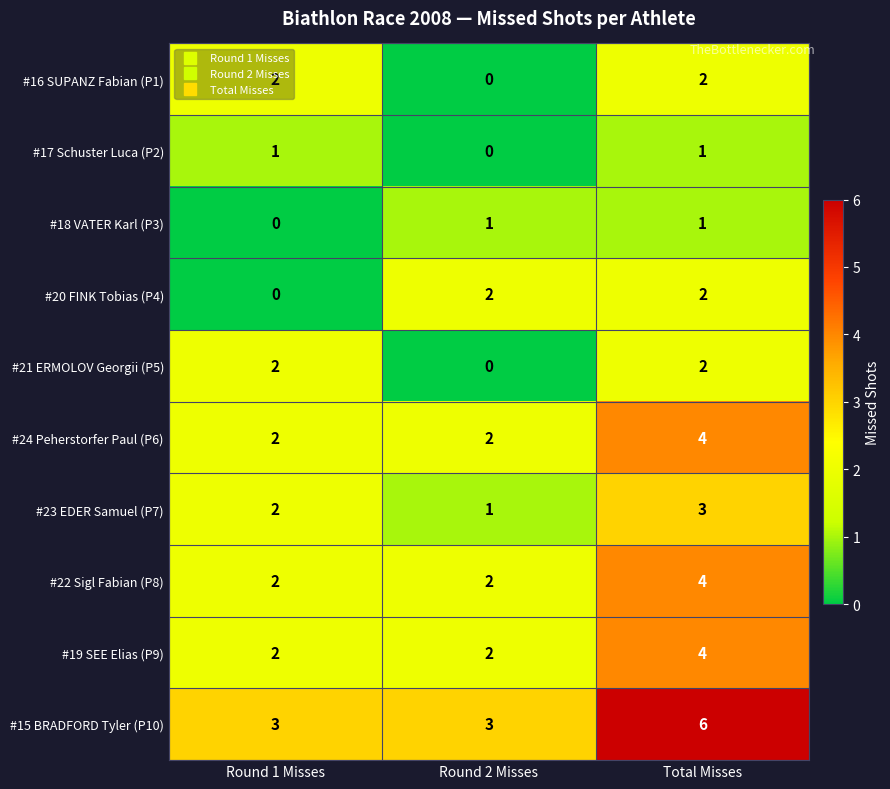

How many #15 BRADFORD Tyler (P10) values are between 3 and 6?

3